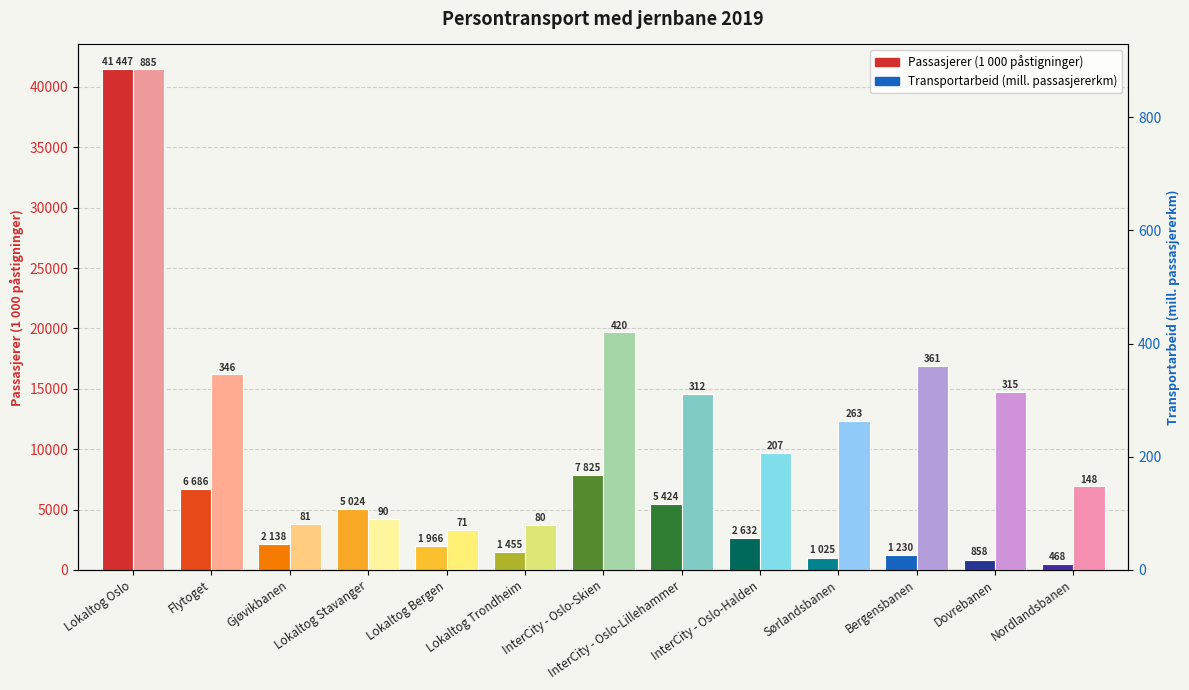

What is the highest value of the Passasjerer (1 000 påstigninger) series?

41447.0